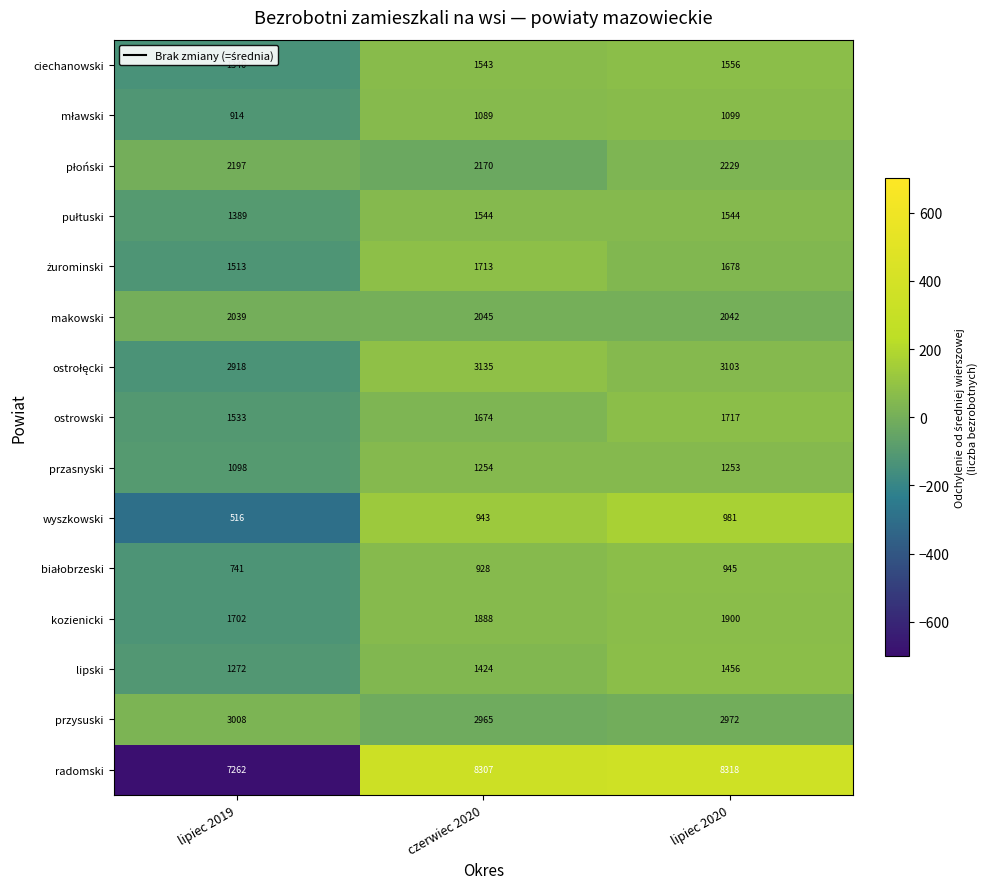

What is the smallest value displayed?

516